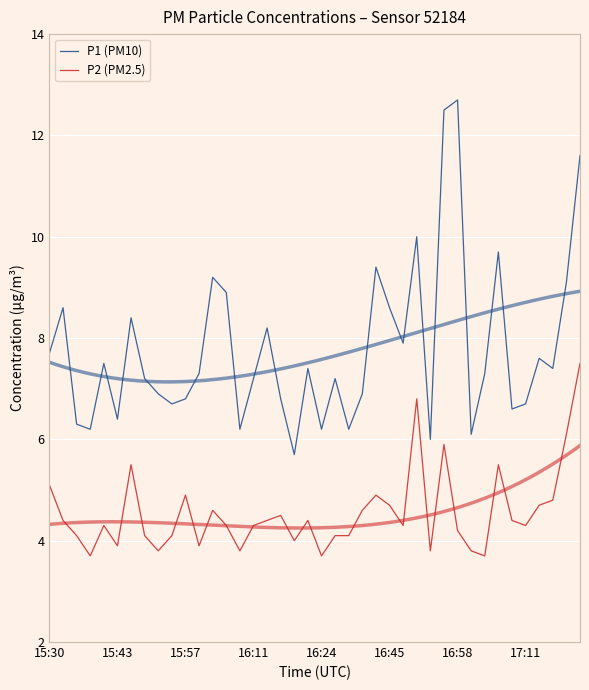

Is the value of P1 (PM10) at 29 greater than the value of P2 (PM2.5) at 18?

Yes